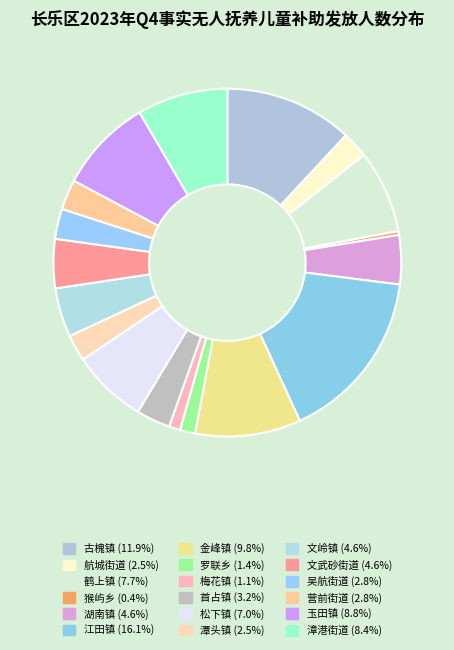

True or false: 江田镇 accounts for 25% of the total.

False